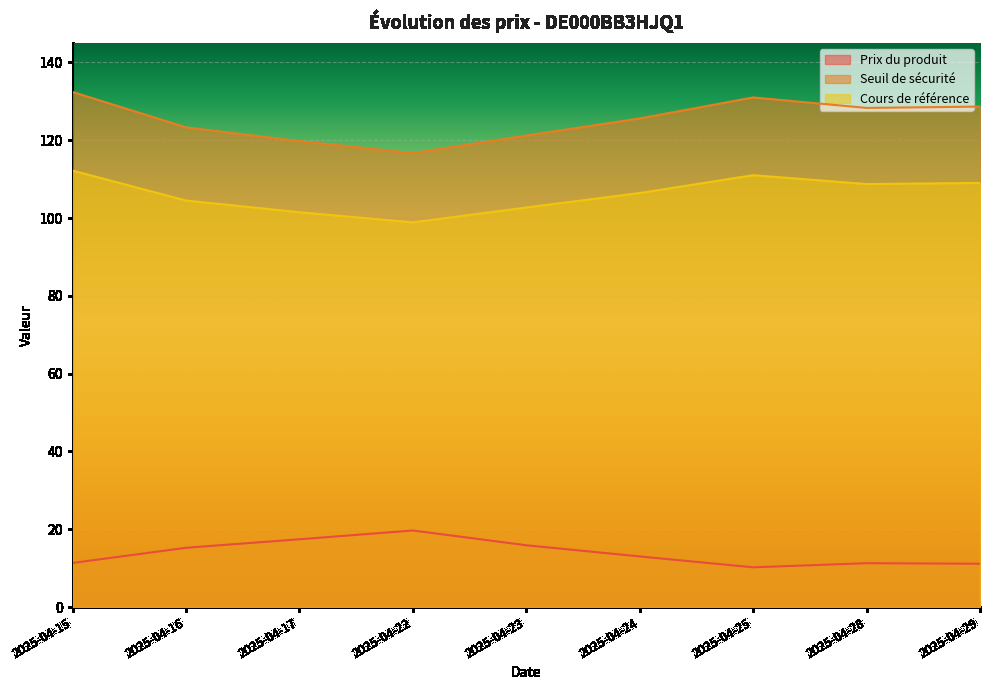

At which category is the sum across all series the highest?

2025-04-15